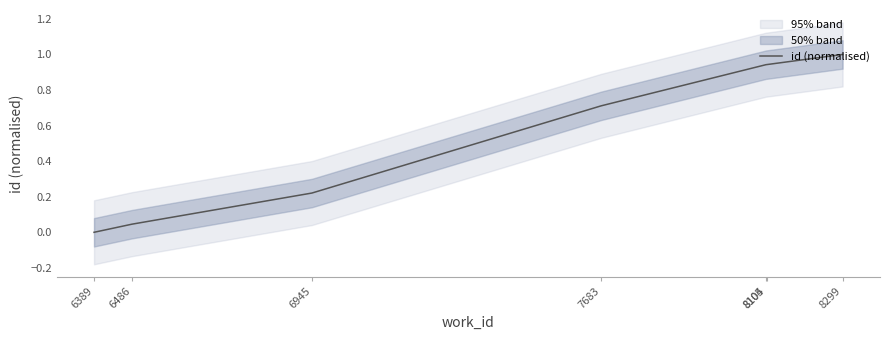

True or false: the data shows 0.0 at 6486.

False